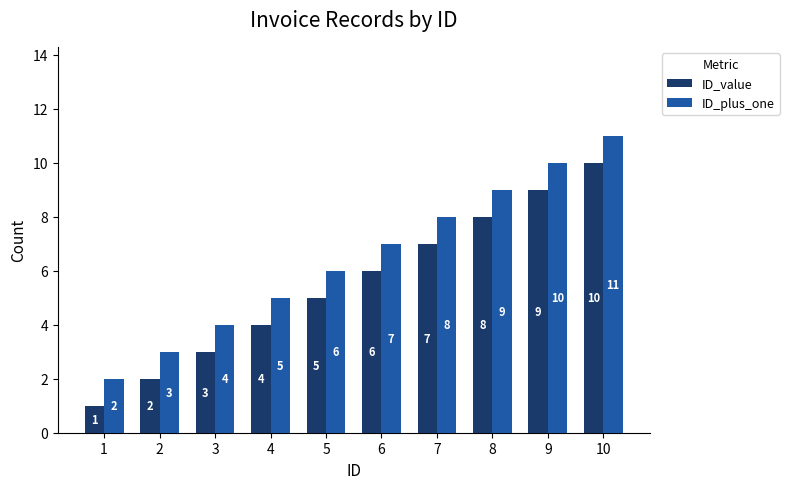

Does the chart contain stacked bars?

No